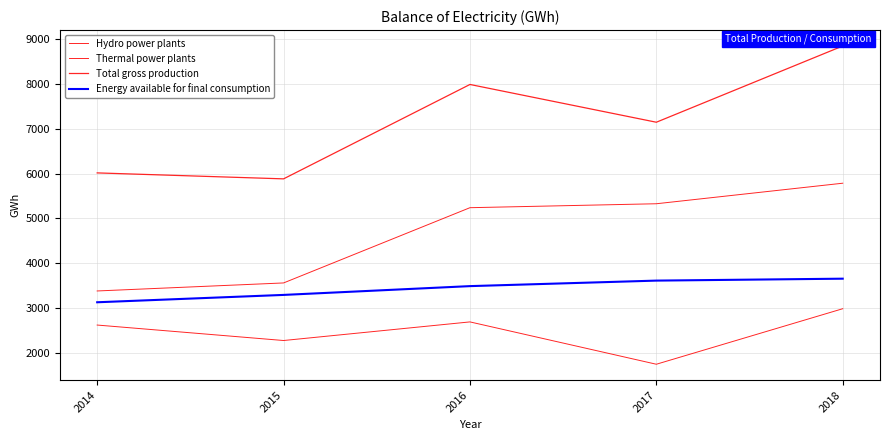

True or false: Total gross production and Thermal power plants cross at least once.

False